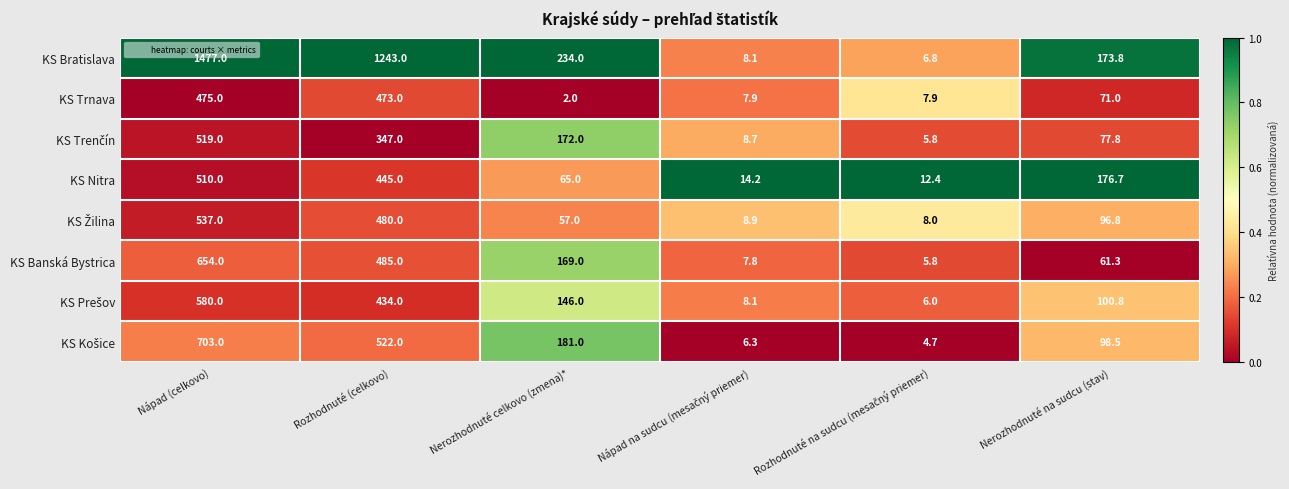

What is the smallest value displayed?

2.0